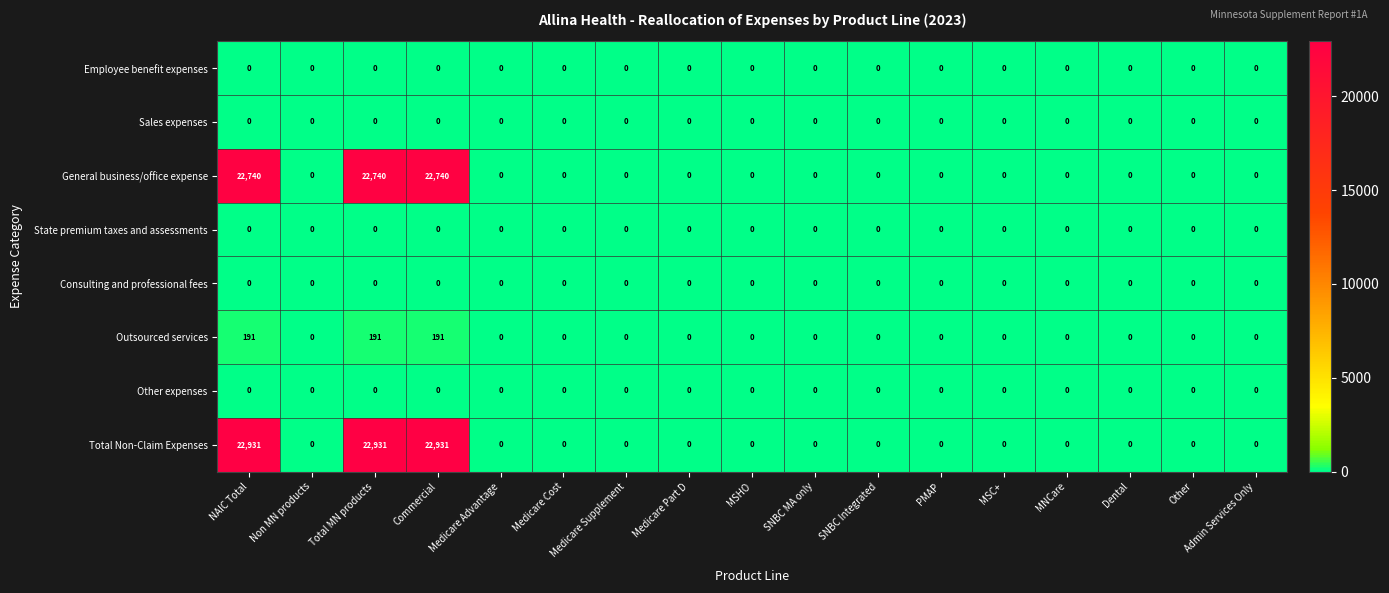

How many categories are shown in the chart?

17